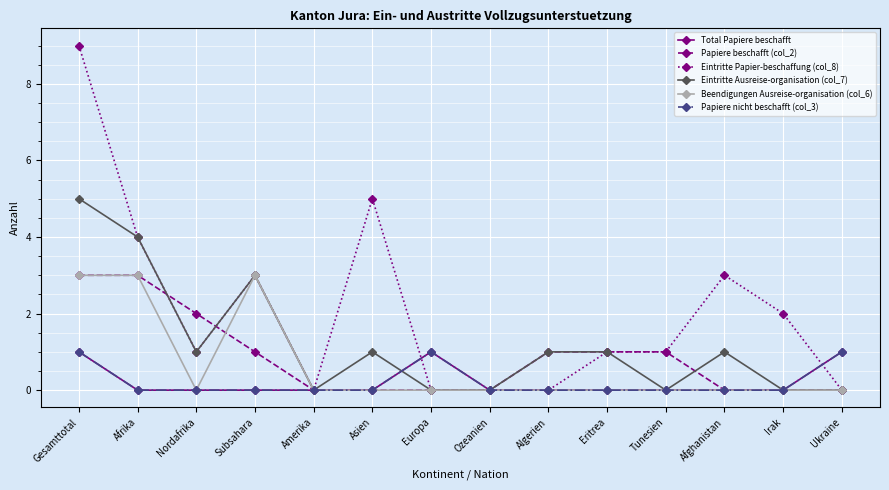

True or false: Eintritte Ausreise-organisation (col_7) has a value of 2 at Afghanistan.

False